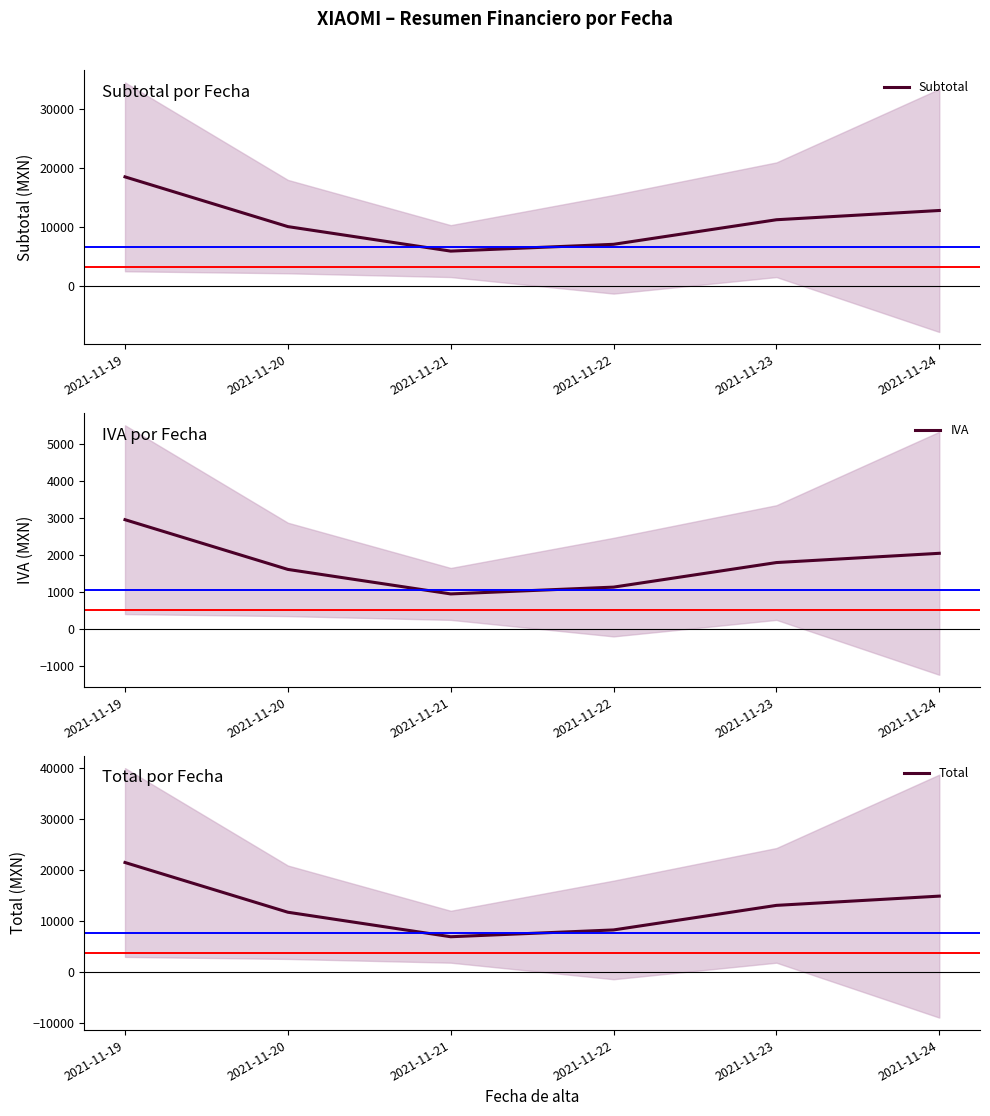

The IVA series shows 2049.2 at 2021-11-24. True or false?

True